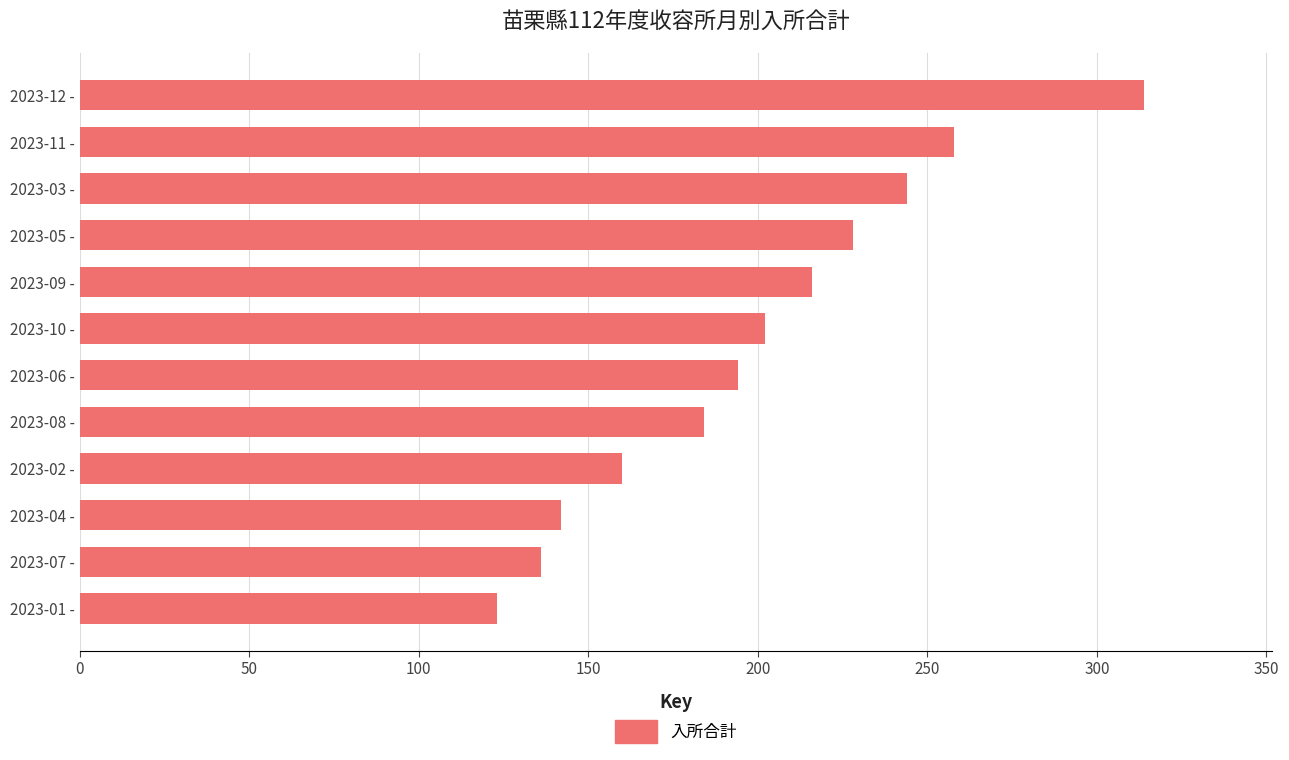

What is the change in value from 2023-10 - to 2023-06 -?

-8